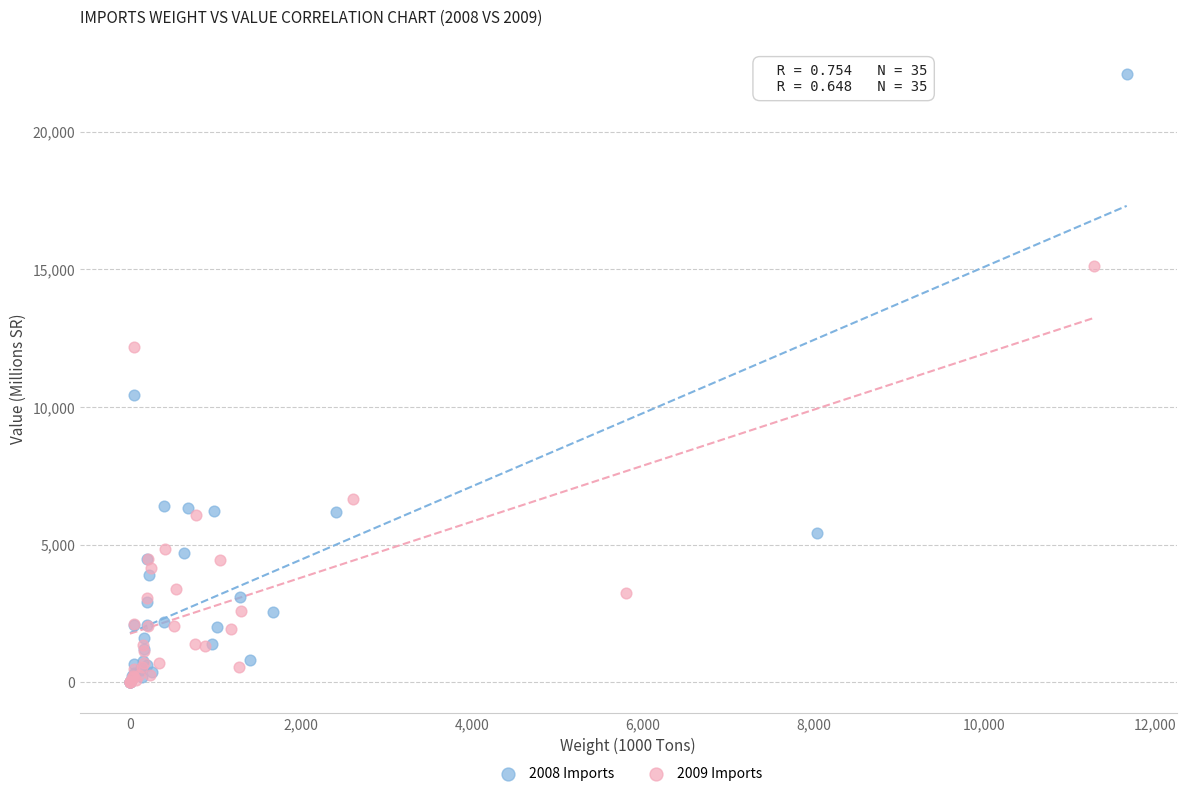

What are all the series names shown in the legend?

2008 Imports, 2009 Imports